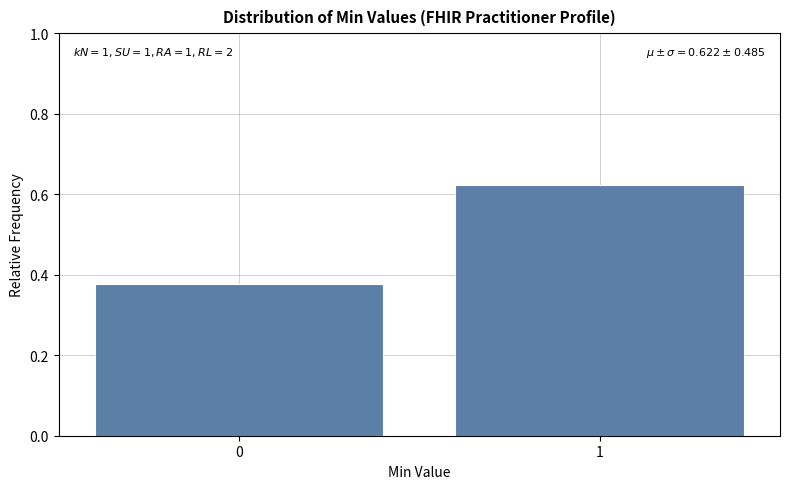

The value at 0 is 0.6. True or false?

False